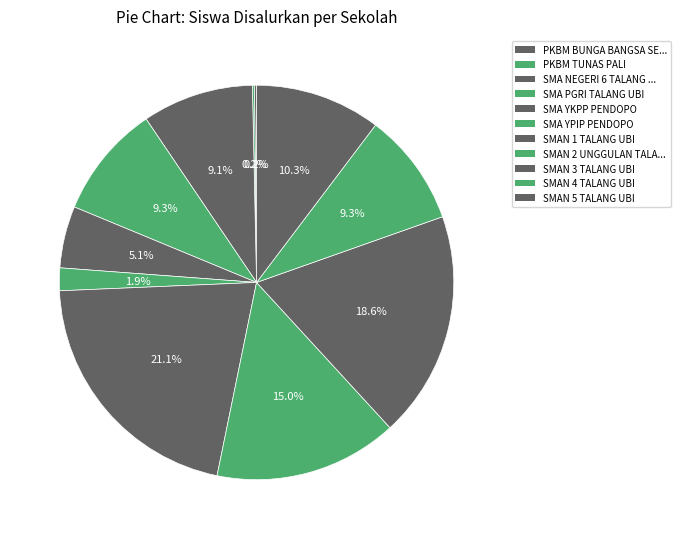

Rank the categories by value from lowest to highest.

PKBM BUNGA BANGSA SEJAHTERA, PKBM TUNAS PALI, SMA YPIP PENDOPO, SMA YKPP PENDOPO, SMA NEGERI 6 TALANG UBI, SMA PGRI TALANG UBI, SMAN 4 TALANG UBI, SMAN 5 TALANG UBI, SMAN 2 UNGGULAN TALANG UBI, SMAN 3 TALANG UBI, SMAN 1 TALANG UBI